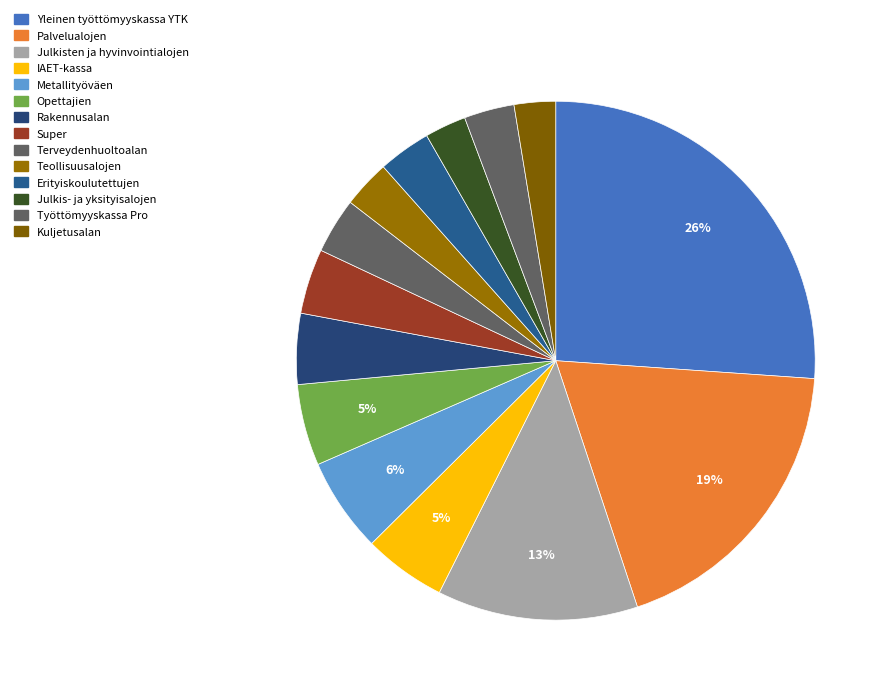

Is Rakennusalan the majority of the pie?

No